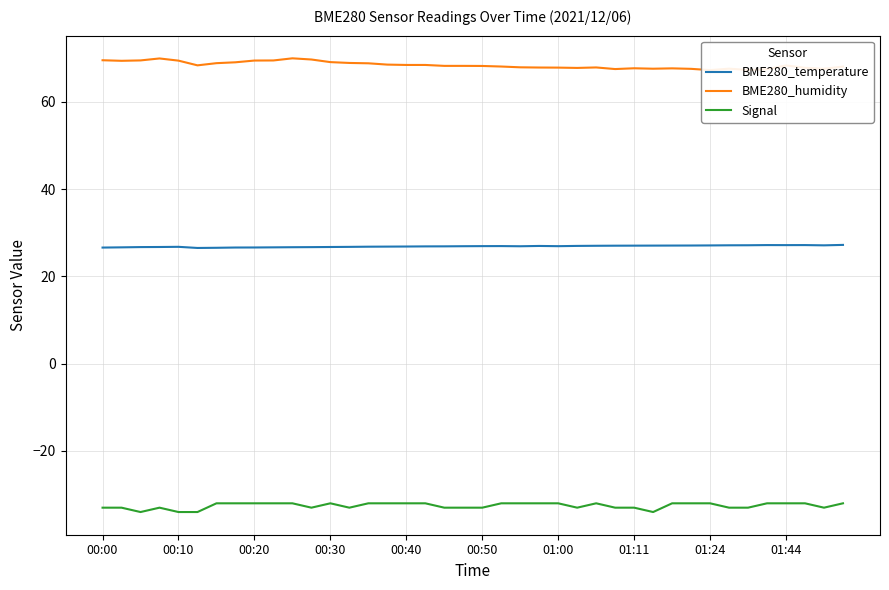

The value of Signal at 00:10 is -61.0. True or false?

False